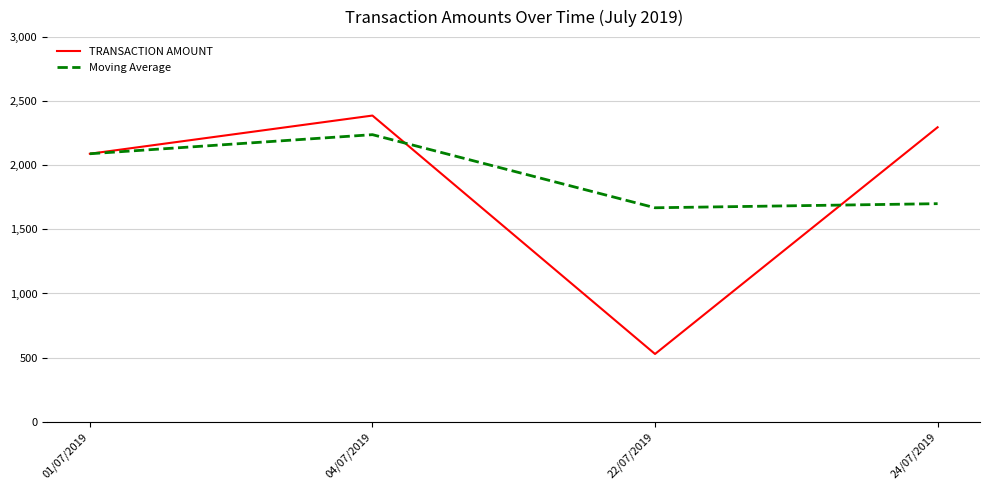

Reading right to left, what are all the values shown in this chart?

TRANSACTION AMOUNT: 2296.7	528.0	2388.0	2090.0
Moving Average: 1700.6	1668.7	2239.0	2090.0